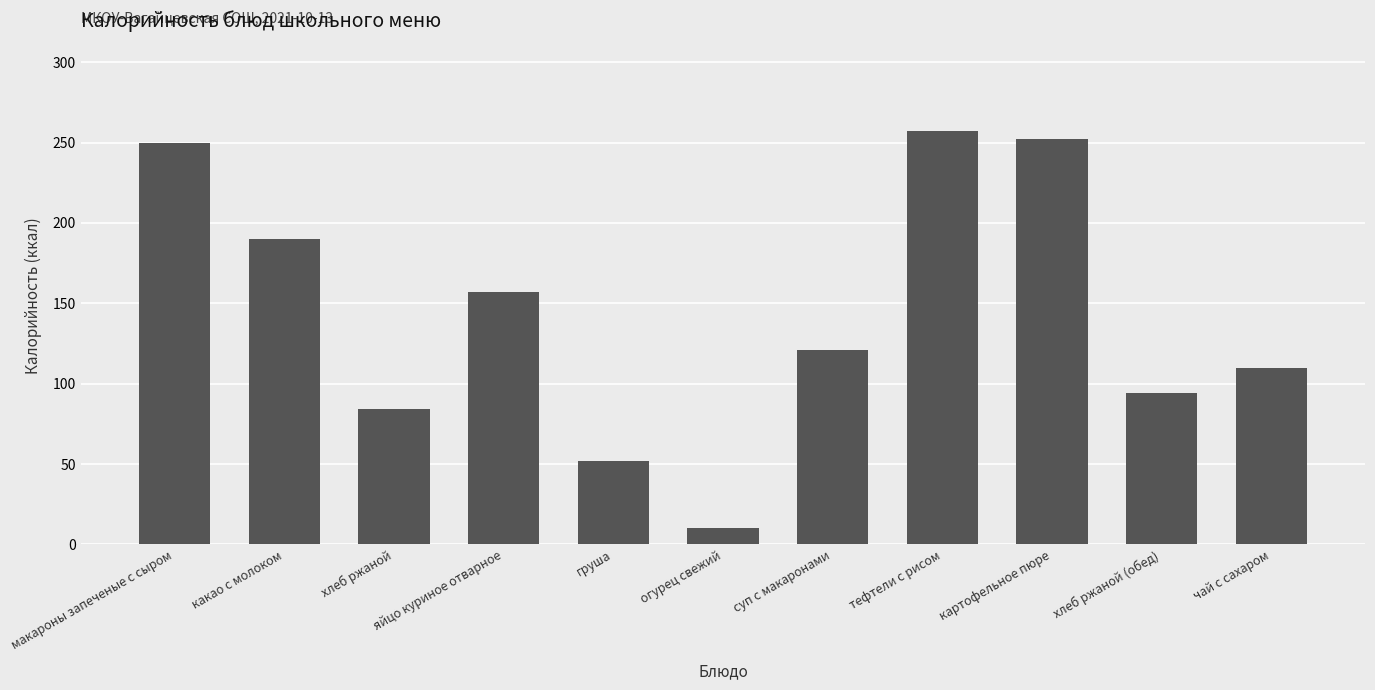

Which has a higher value, огурец свежий or макароны запеченые с сыром?

макароны запеченые с сыром